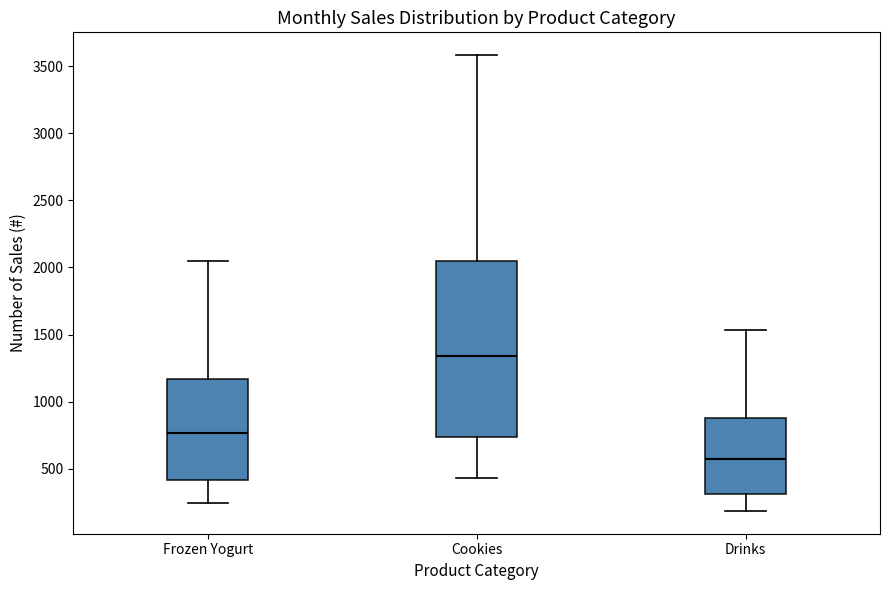

Reading left to right, transcribe this box plot: for each box, give where its median line is, the range the box spans, and where its two whiskers end, as read against the y-axis. The values are not printed on the chart, so give them approximately, as read against the axis.

Frozen Yogurt: median 750, box 400 to 1150, whiskers 250 to 2050
Cookies: median 1350, box 750 to 2050, whiskers 450 to 3600
Drinks: median 550, box 300 to 900, whiskers 200 to 1550